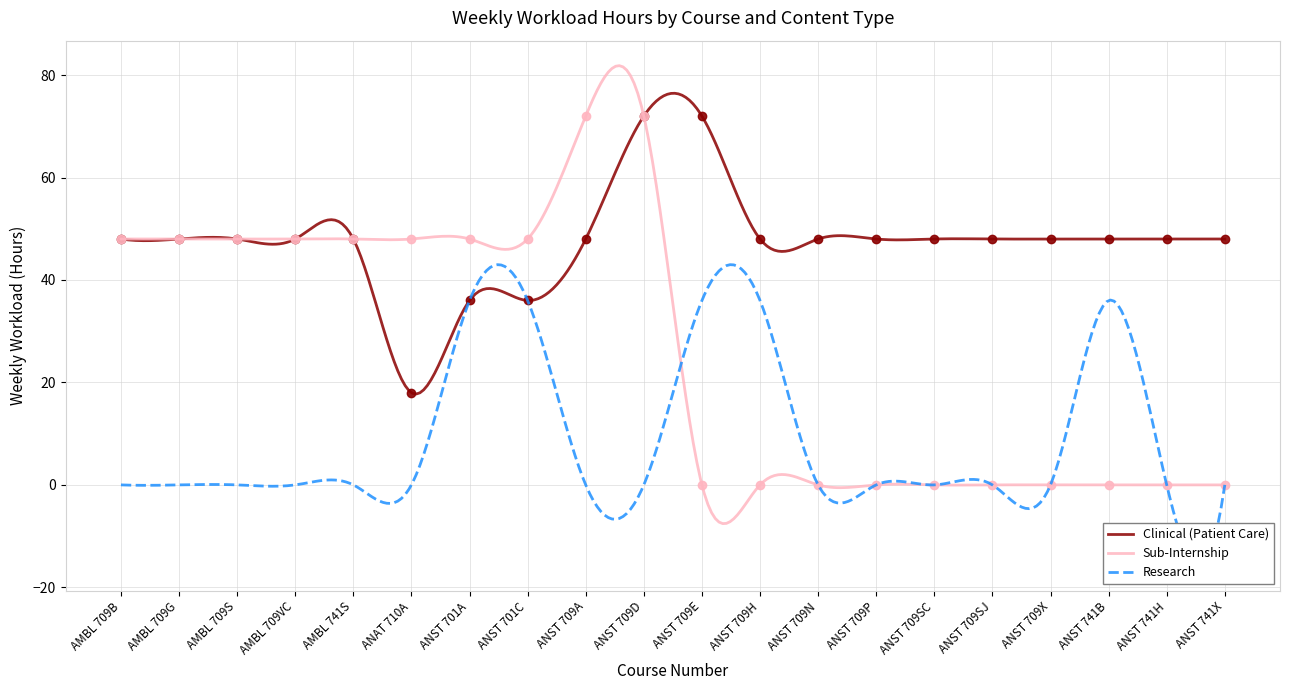

What is the average value of the Clinical (Patient Care) series?

47.7